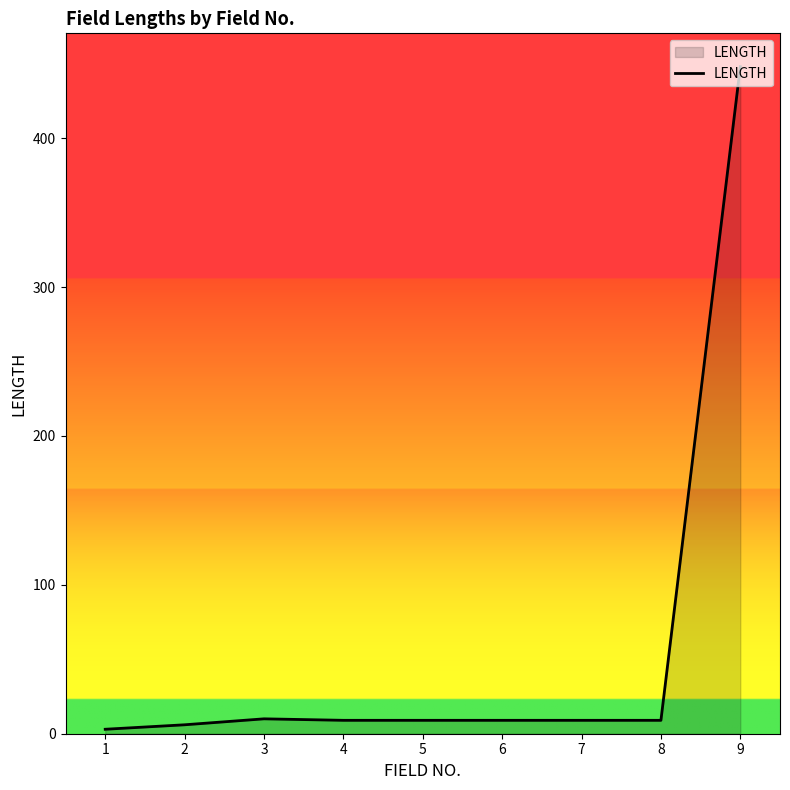

What is the difference between the maximum and minimum values?

445